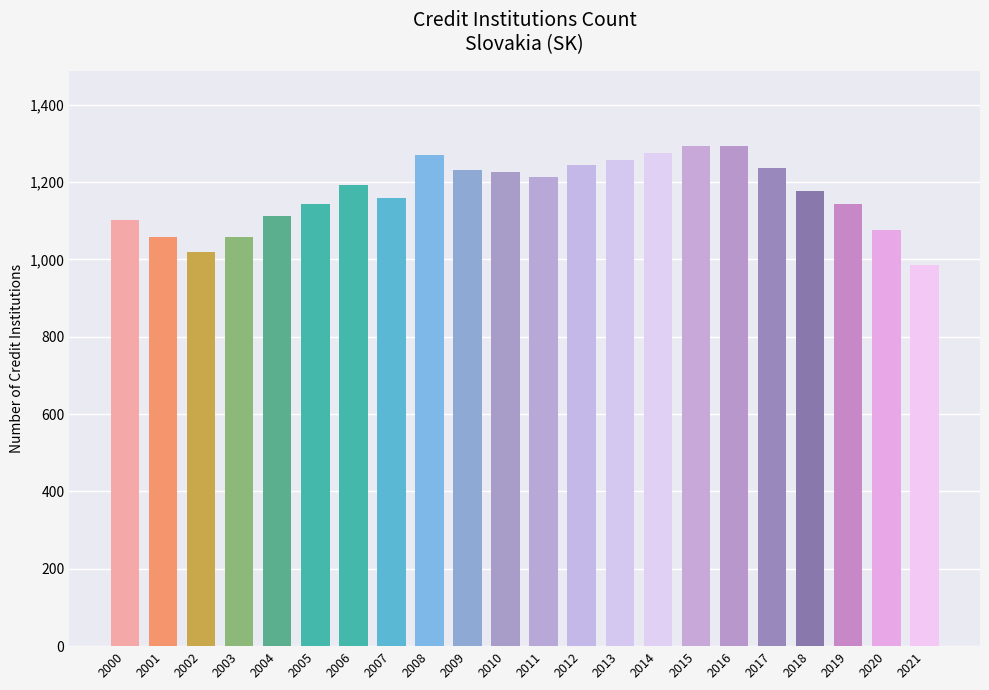

What is the value of the 21st bar from the left?

1077